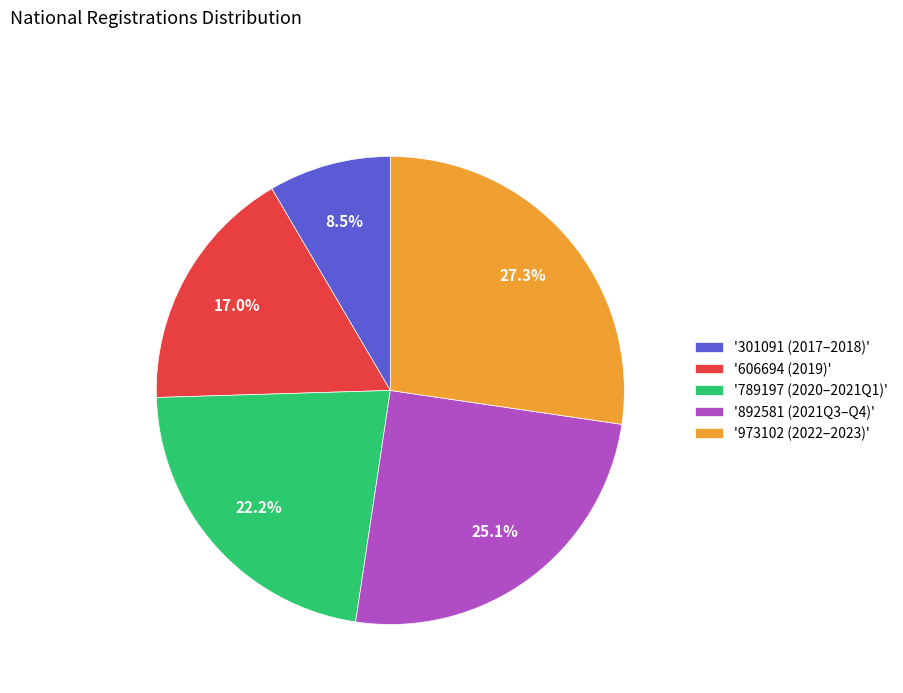

Which slice is the smallest?

'301091 (2017–2018)'